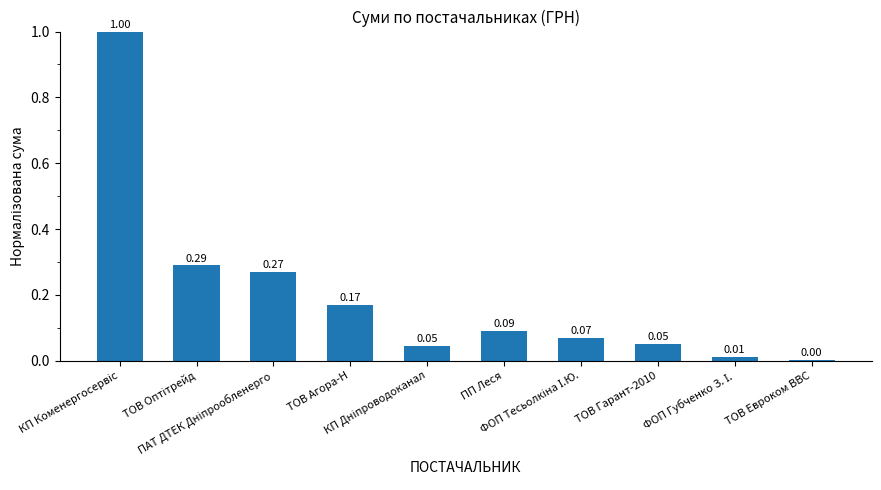

What is the sum of all values?

2.0